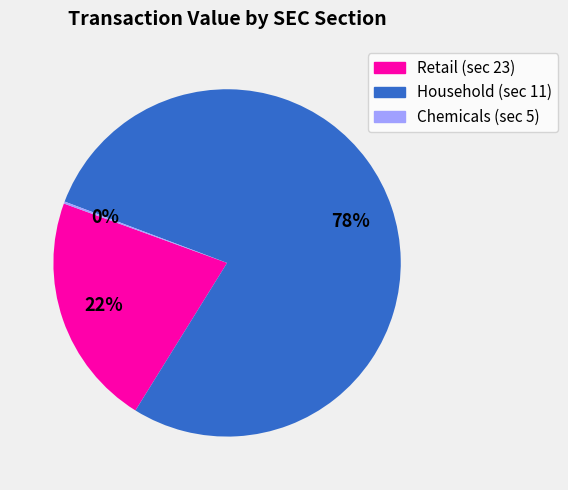

Is there a majority slice in this chart?

Yes